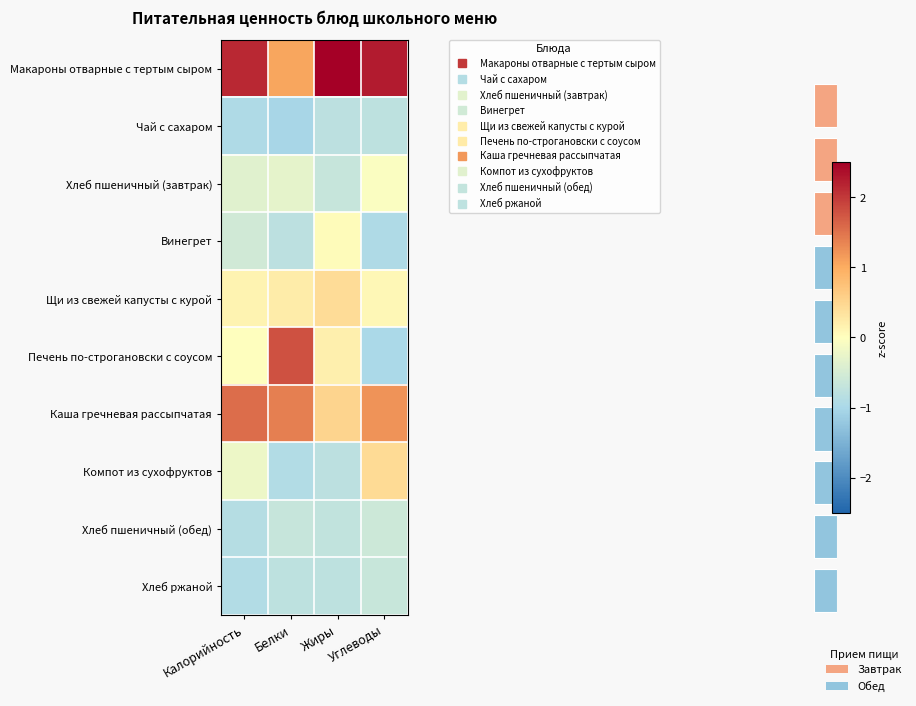

The Хлеб пшеничный (завтрак) series shows -0.3 at Белки. True or false?

True